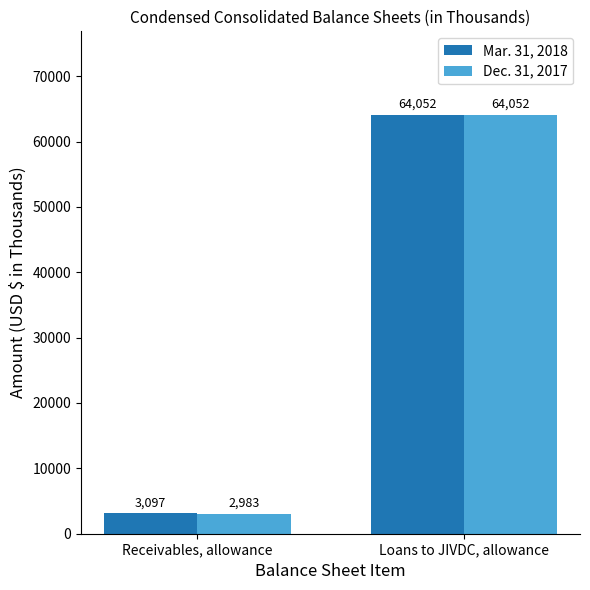

Reading left to right, extract all data points from this chart.

Mar. 31, 2018: 3097	64052
Dec. 31, 2017: 2983	64052